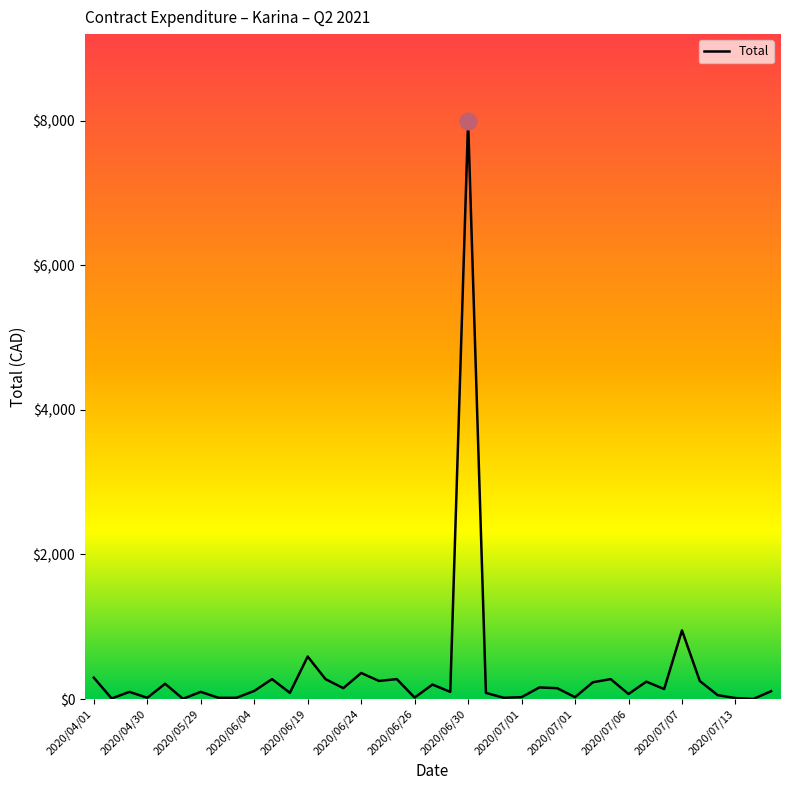

What is the maximum value shown in the chart?

7997.0